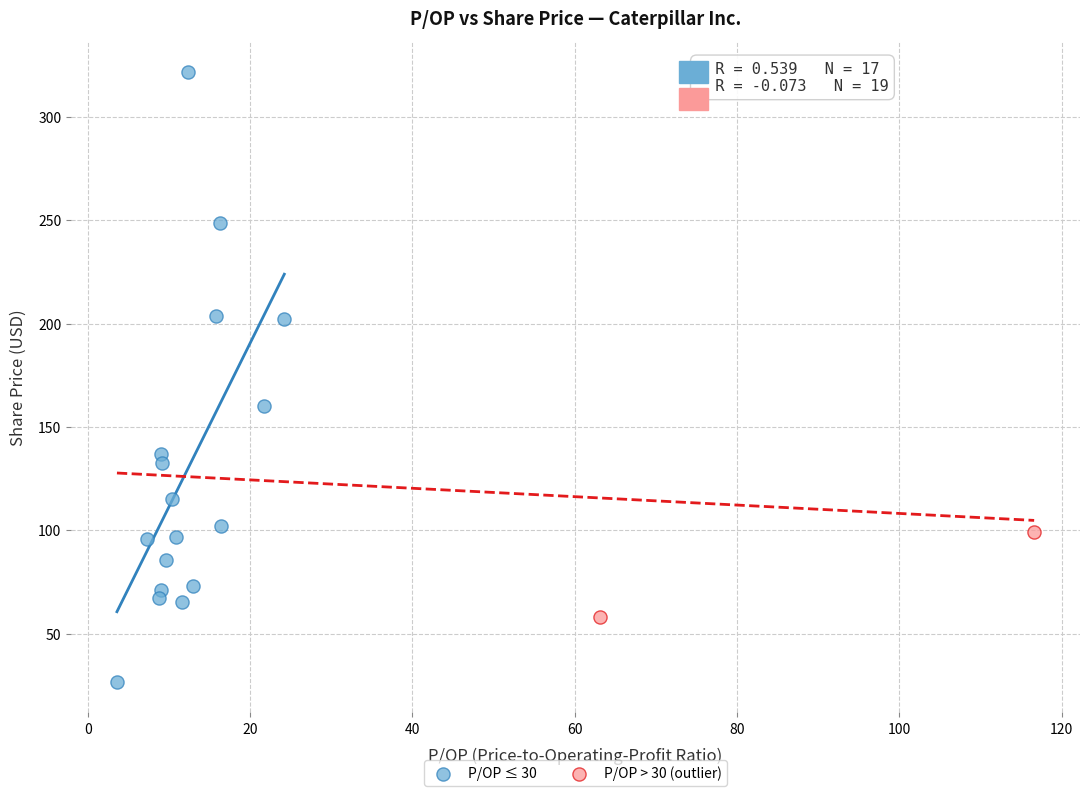

What are all the series names shown in the legend?

P/OP ≤ 30, P/OP > 30 (outlier)